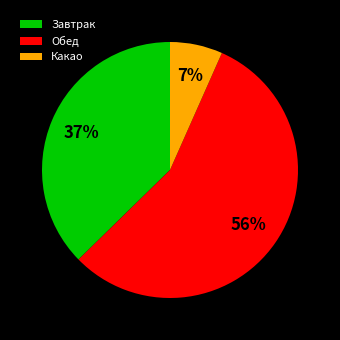

Approximately how many times larger is the value at Обед compared to Завтрак?

1.5